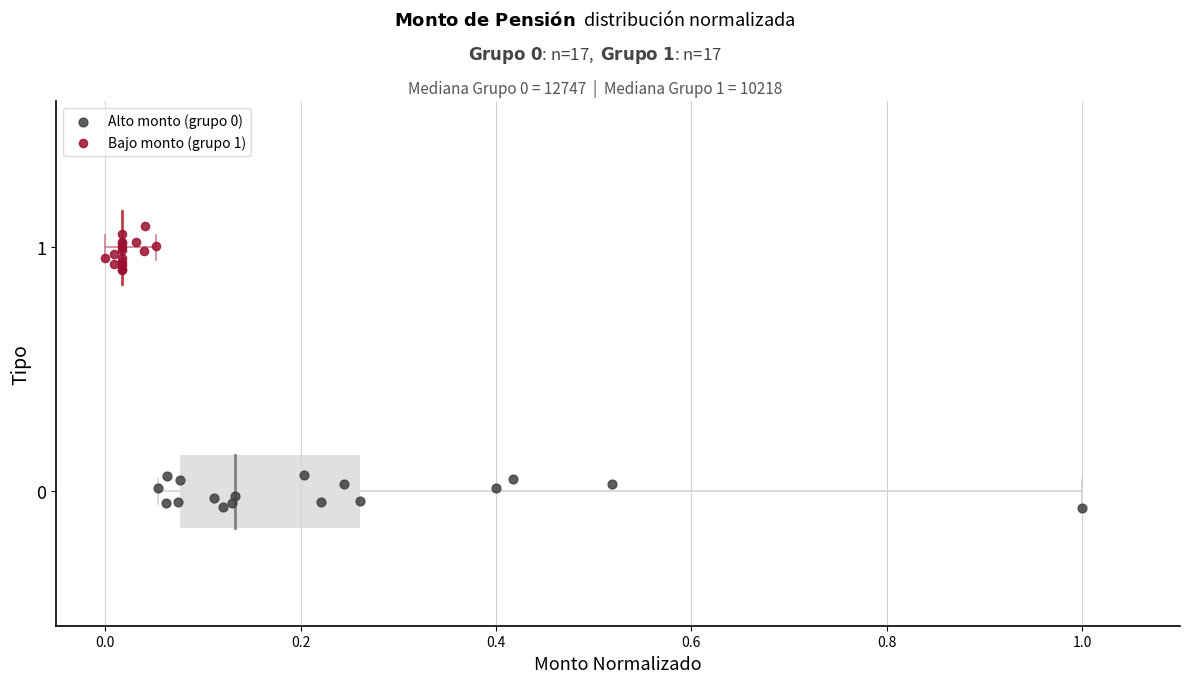

Which series has the largest Y range (max minus min)?

Bajo monto (grupo 1)